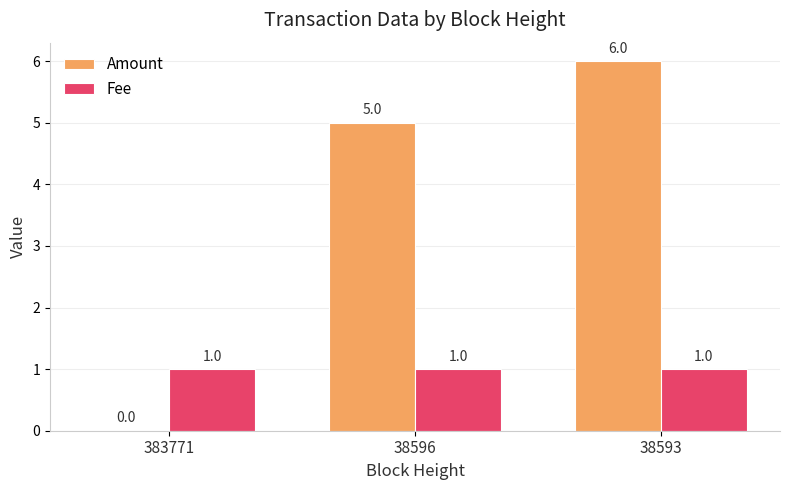

What value does the Amount series have at 38596?

5